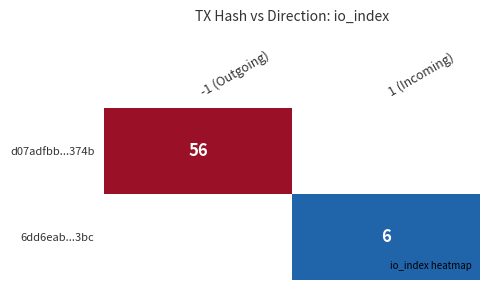

At how many categories does at least one series exceed 40?

1